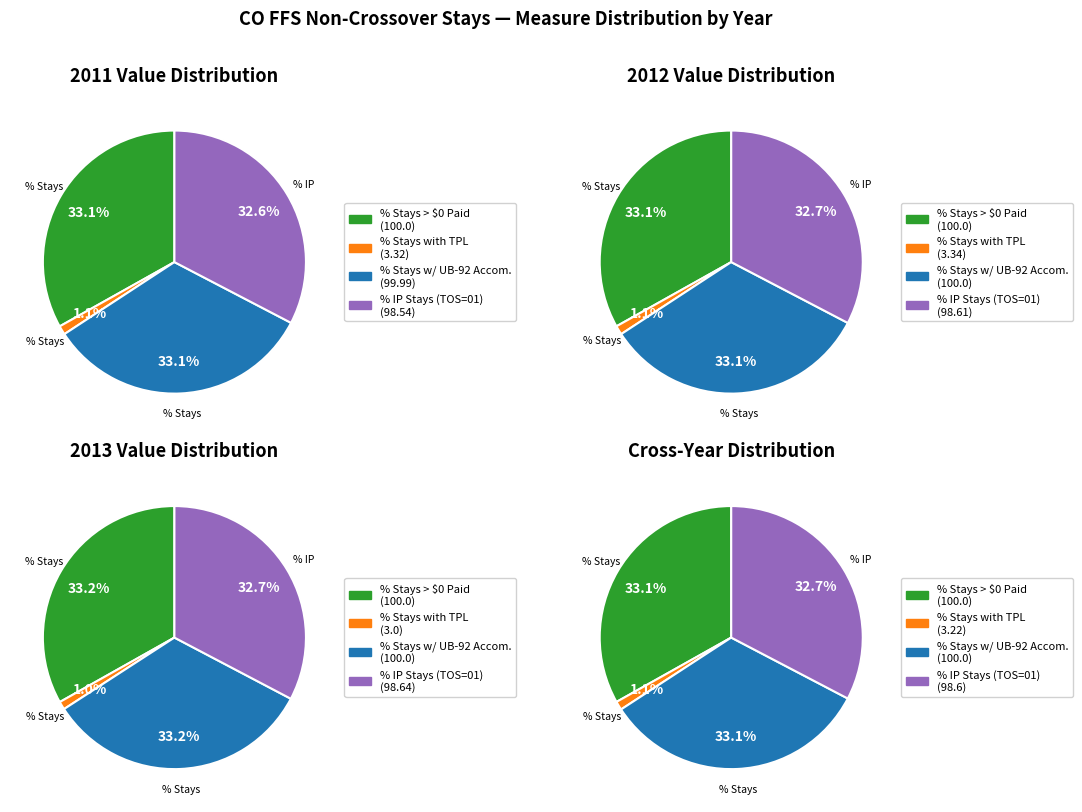

To the nearest percent, what is the combined percentage of 2012 and 2013?

66%